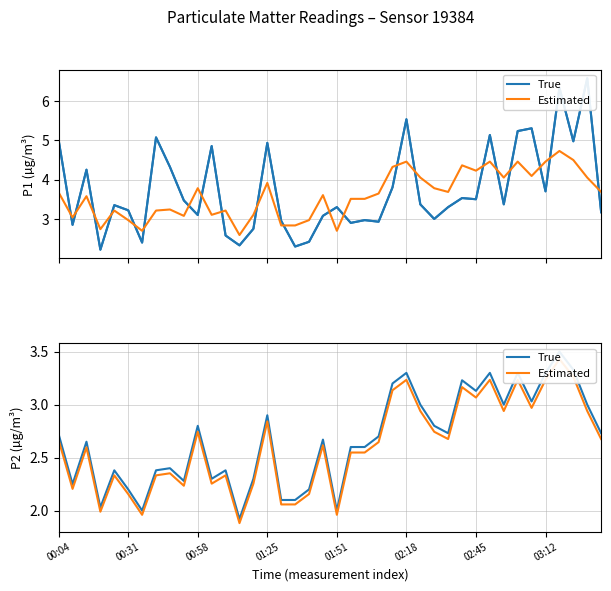

True or false: P1 estimated and P2 (PM2.5) intersect in this chart.

False